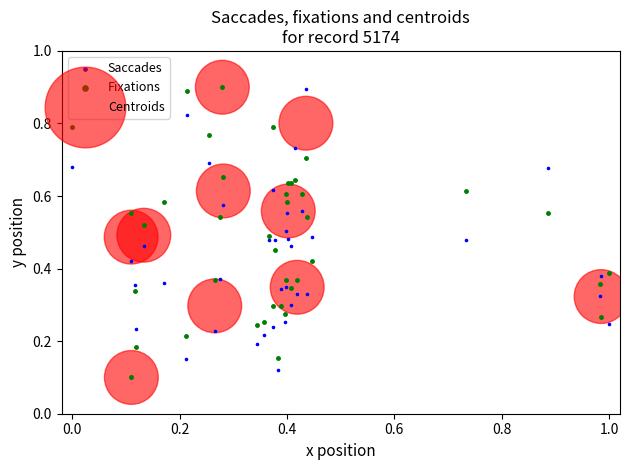

What are all the series names shown in the legend?

Saccades, Fixations, Centroids